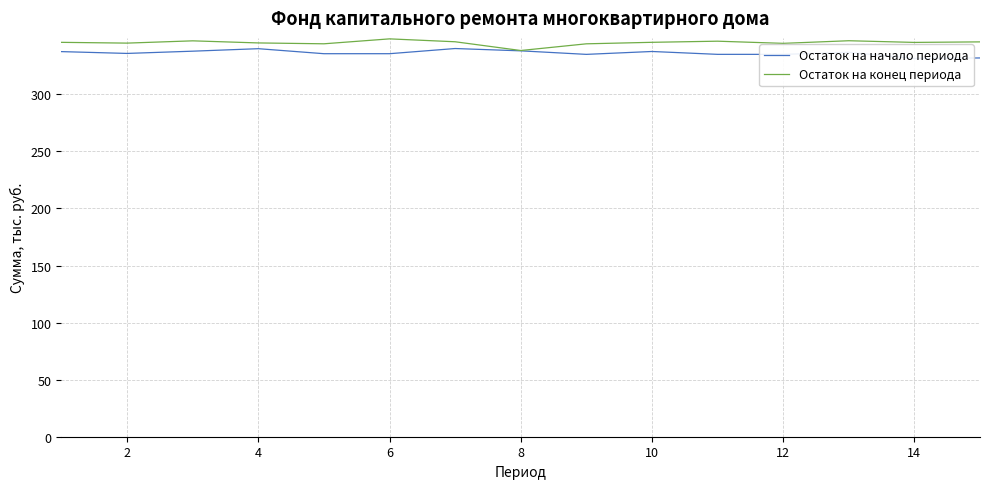

What is the average value of the Остаток на начало периода series?

336.2